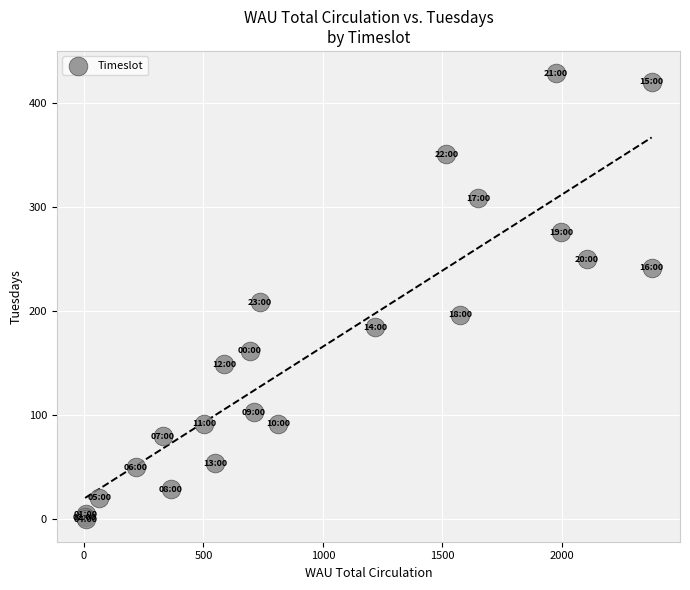

What Y value in the scatter plot is closest to 214?

209